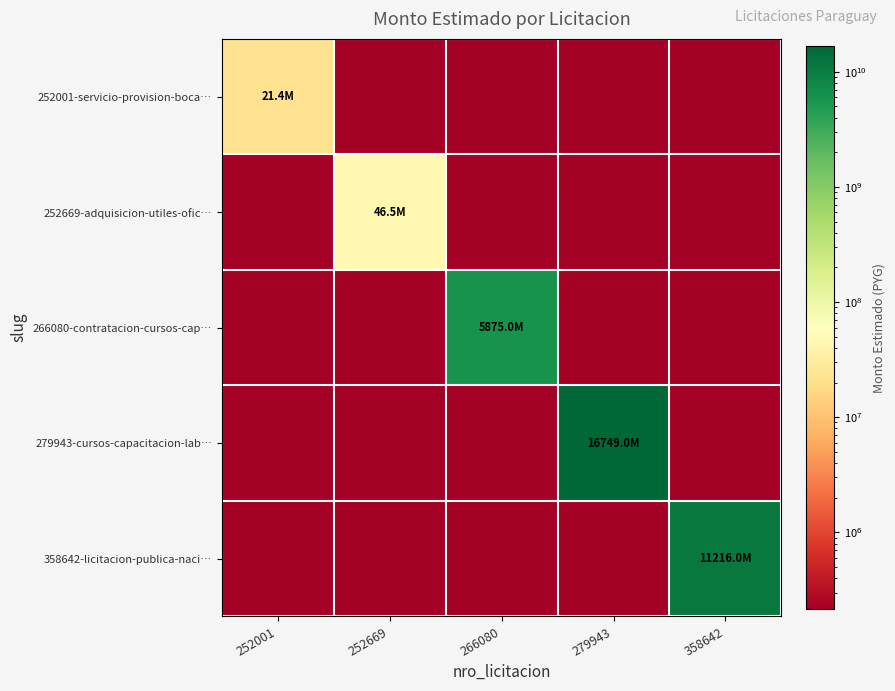

At which category is the sum across all series the highest?

279943